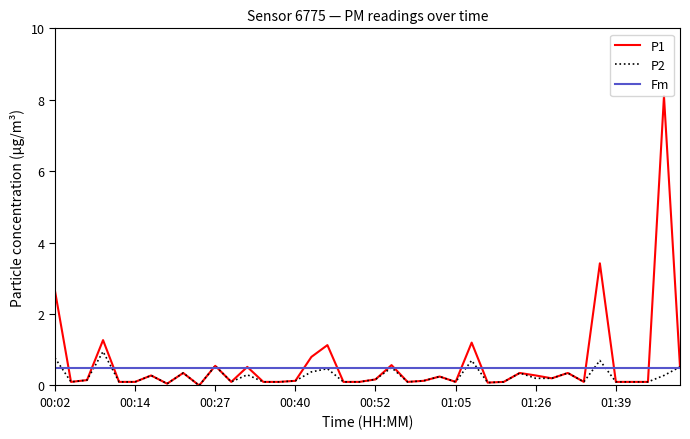

What is the highest value of the Fm series?

0.5